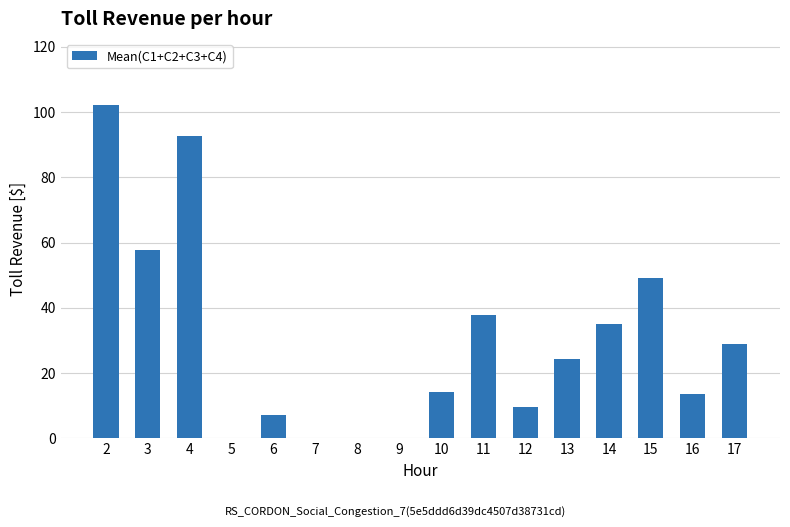

The chart shows a value of 35.0 at 14. True or false?

True